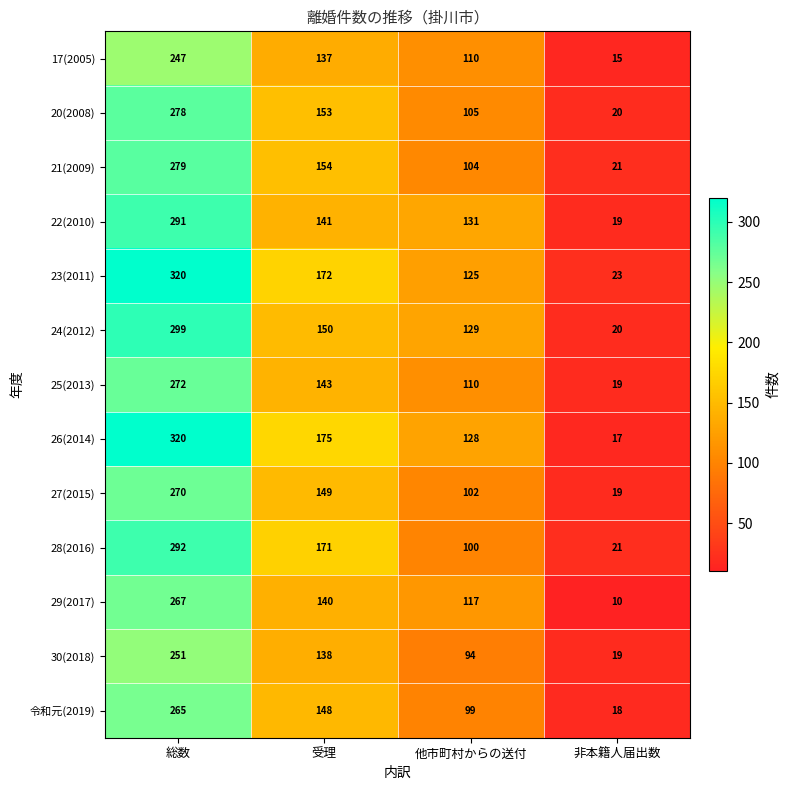

At which category is the sum across all series the highest?

総数